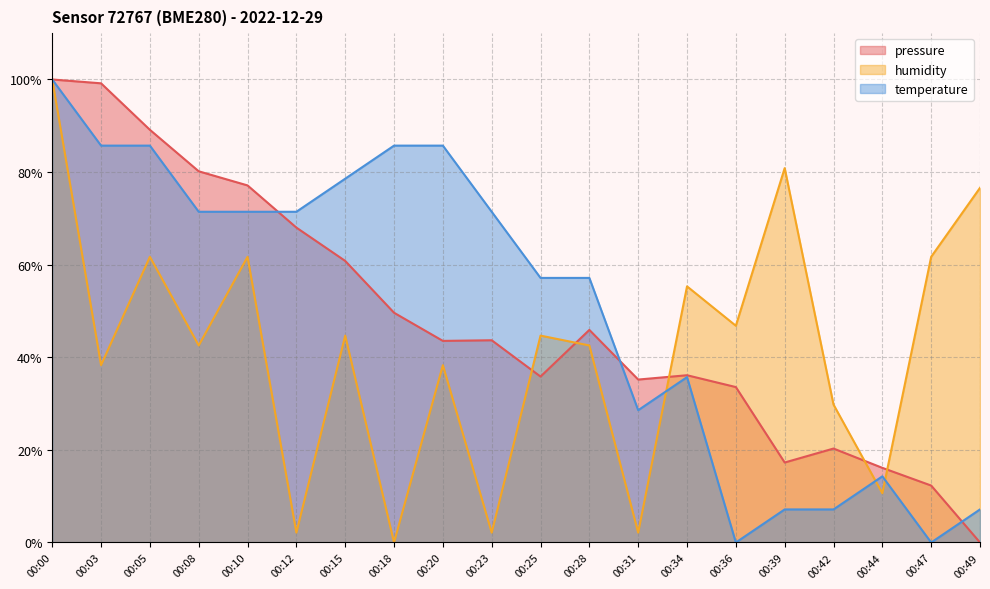

What are all the series names shown in the legend?

pressure, humidity, temperature